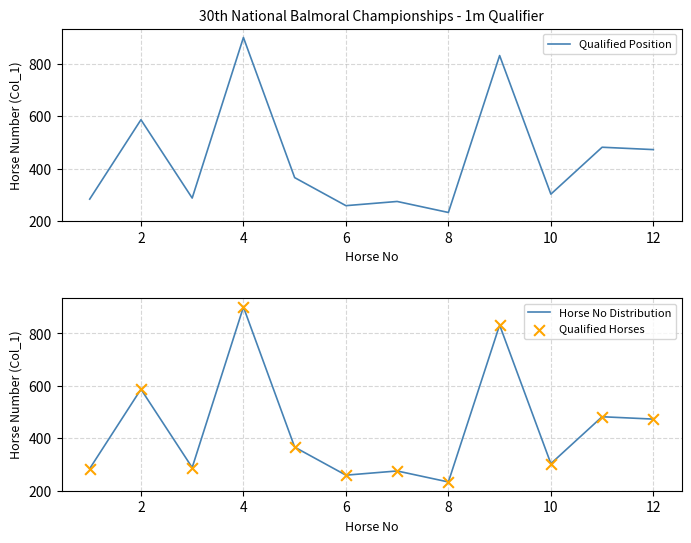

Which series contains the lowest Y value?

Qualified Position